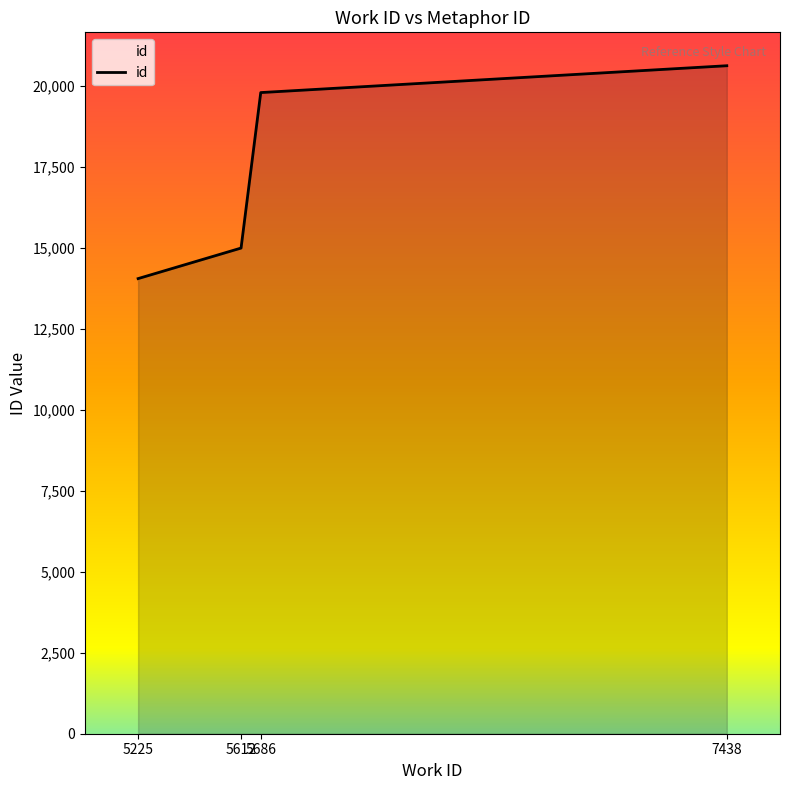

Does the chart have visible grid lines?

No